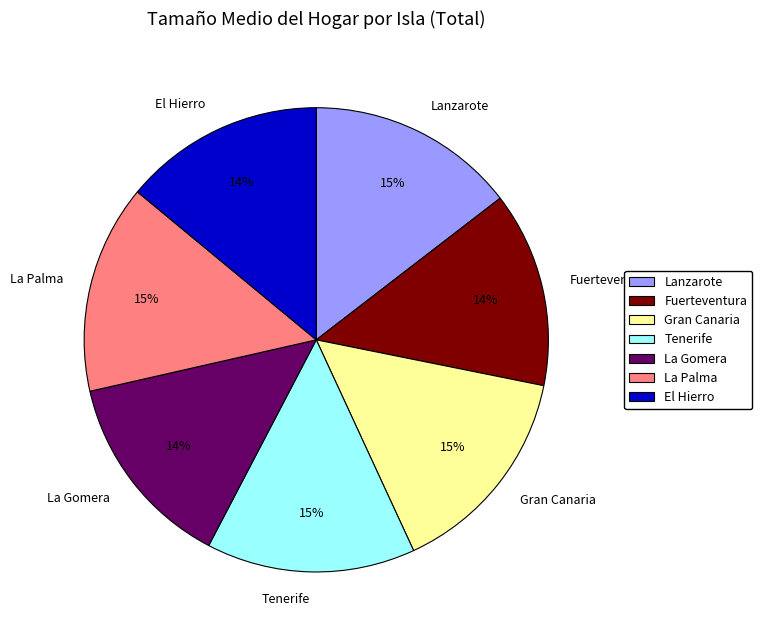

Is it true that El Hierro is 21% of the pie?

False